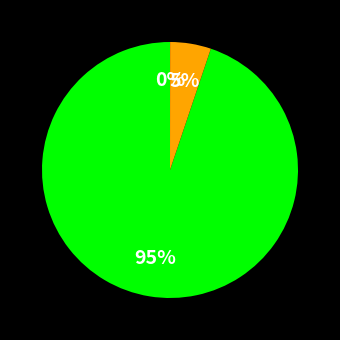

To the nearest percent, what is the difference between the largest and smallest slice percentages?

95%